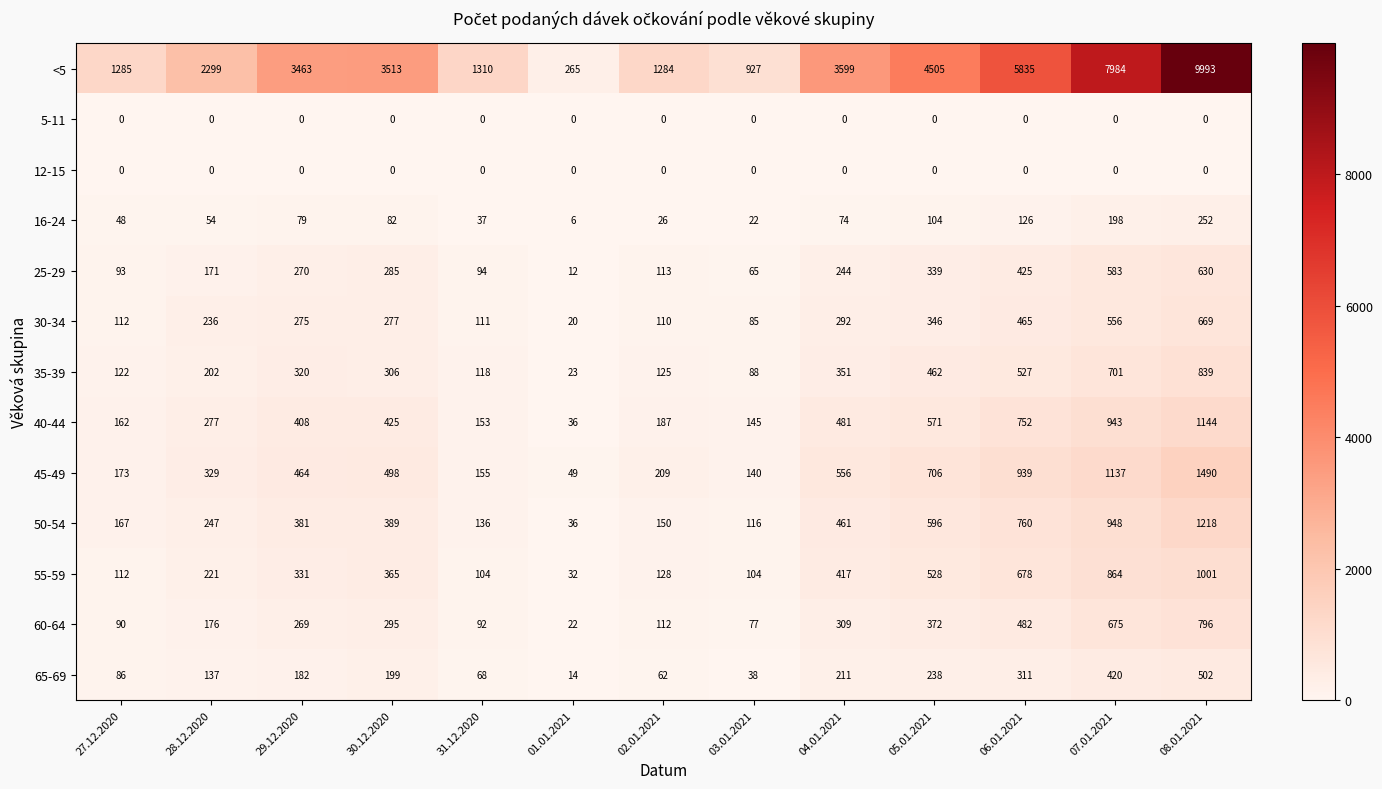

What is the maximum value for 30-34?

669